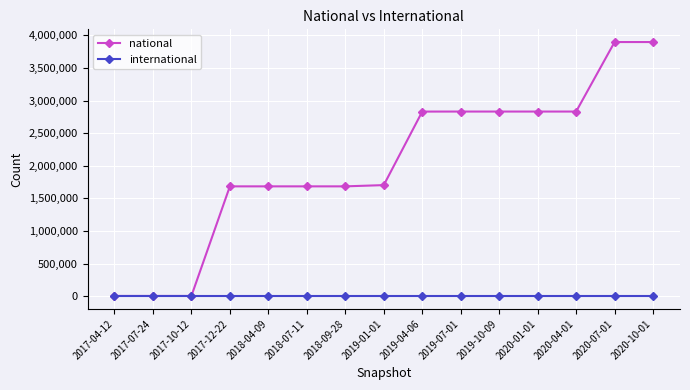

True or false: national has a value of 588994 at 2018-04-09.

False